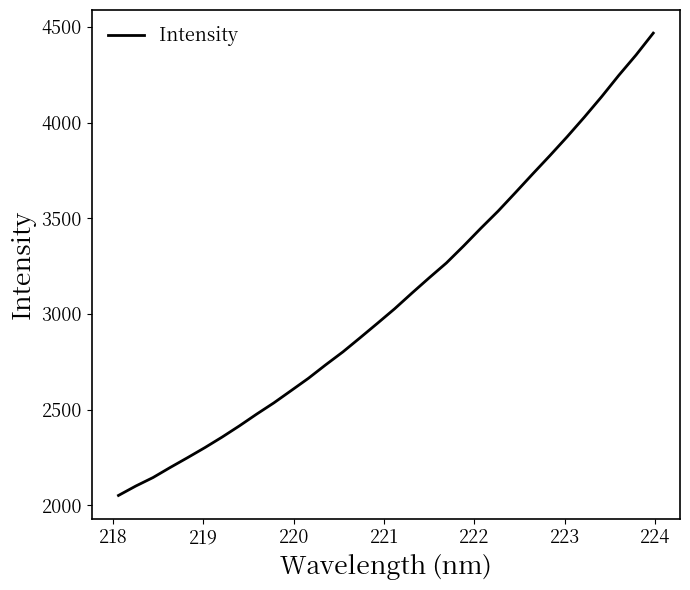

What is the difference between the maximum and minimum values?

2415.6